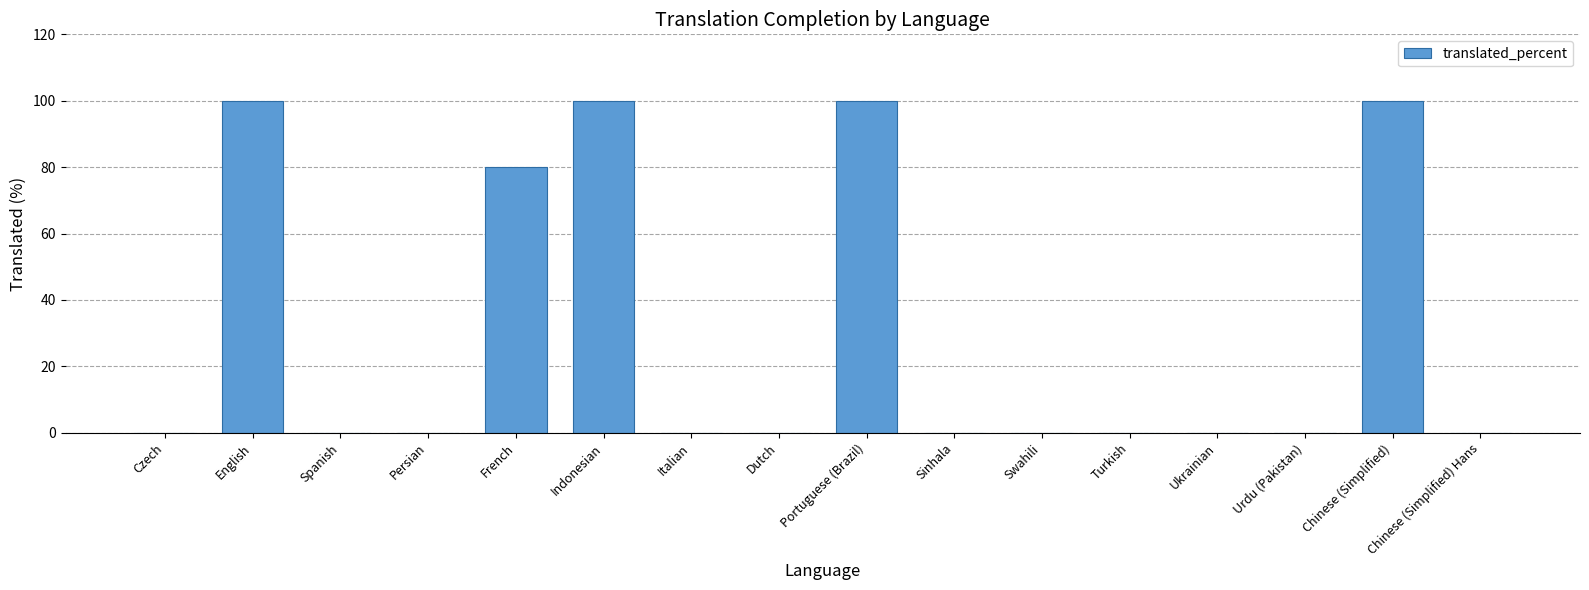

Reading left to right, extract all data points from this chart.

0	100	0	0	80	100	0	0	100	0	0	0	0	0	100	0